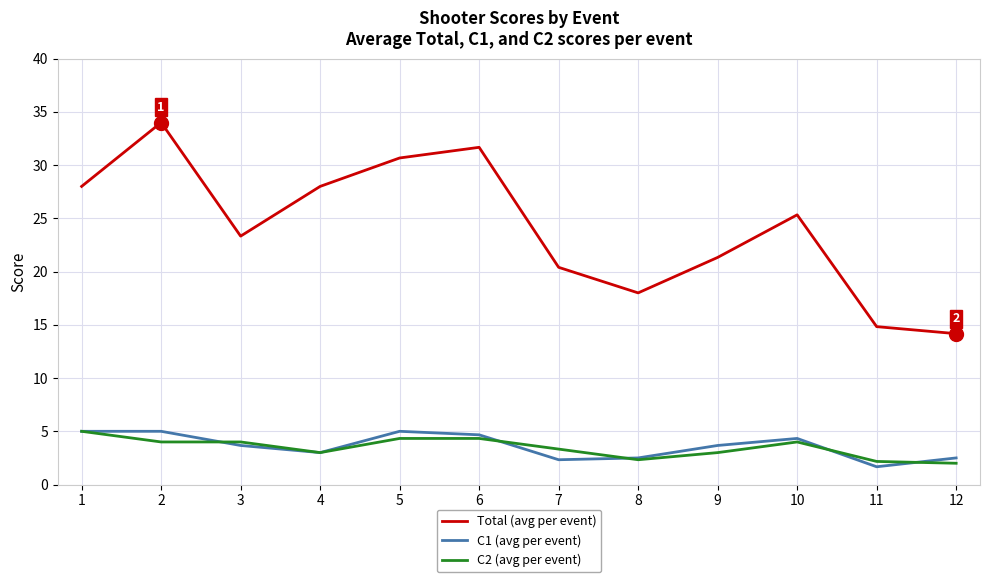

Reading left to right, list all the values displayed in this chart.

Total (avg per event): 28.0	34.0	23.3	28.0	30.7	31.7	20.4	18.0	21.3	25.3	14.8	14.2
C1 (avg per event): 5.0	5.0	3.7	3.0	5.0	4.7	2.3	2.5	3.7	4.3	1.7	2.5
C2 (avg per event): 5.0	4.0	4.0	3.0	4.3	4.3	3.3	2.3	3.0	4.0	2.2	2.0